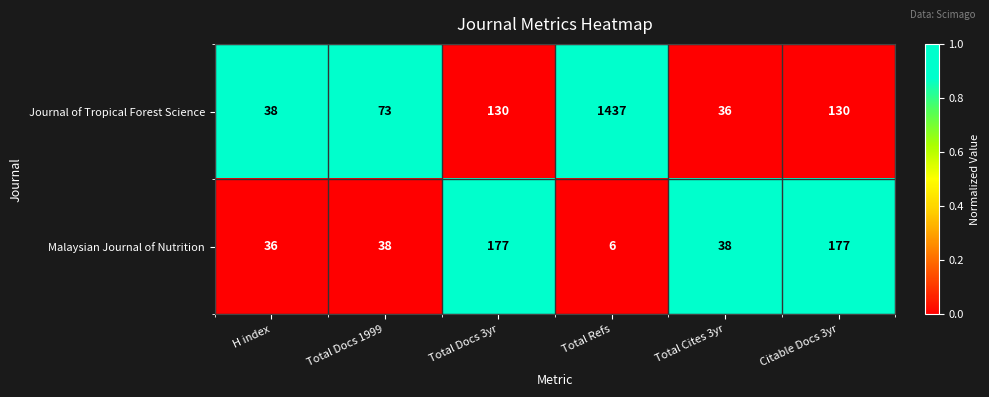

The Journal of Tropical Forest Science series shows 233 at Total Docs 3yr. True or false?

False